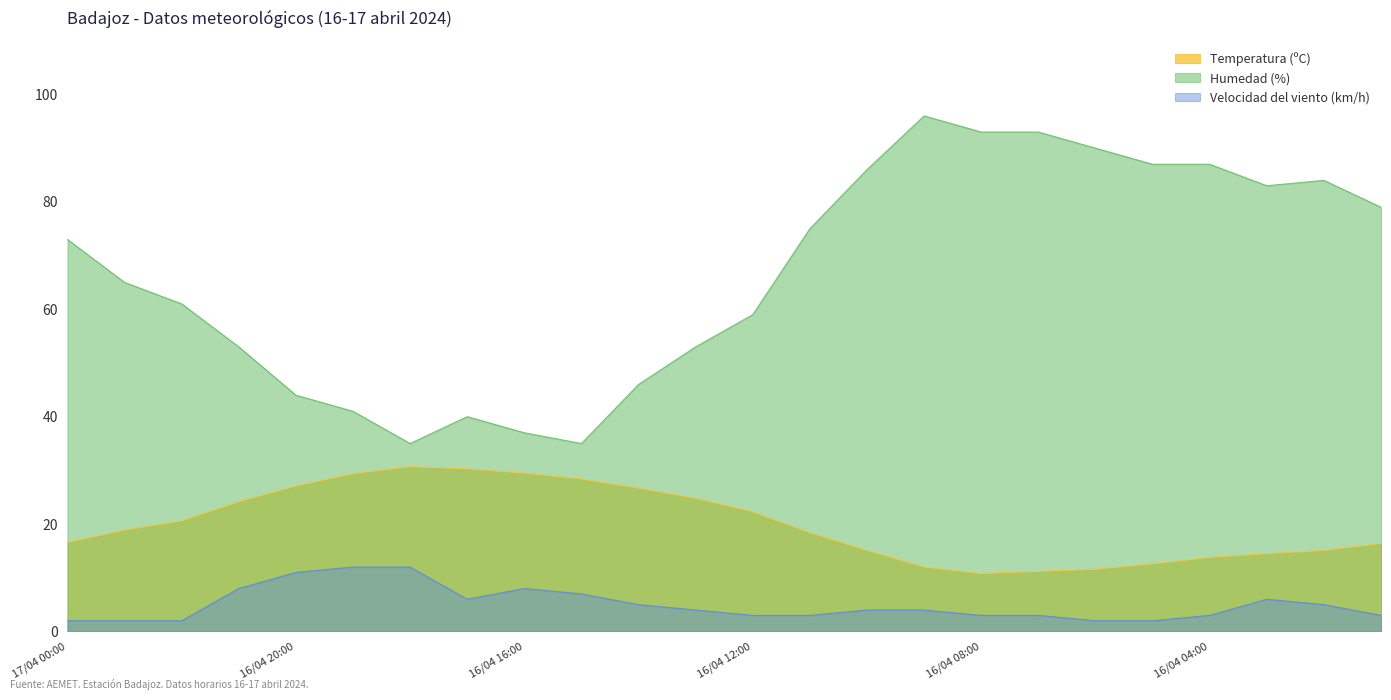

The value of Velocidad del viento (km/h) at 16/04 15:00 is 11.5. True or false?

False